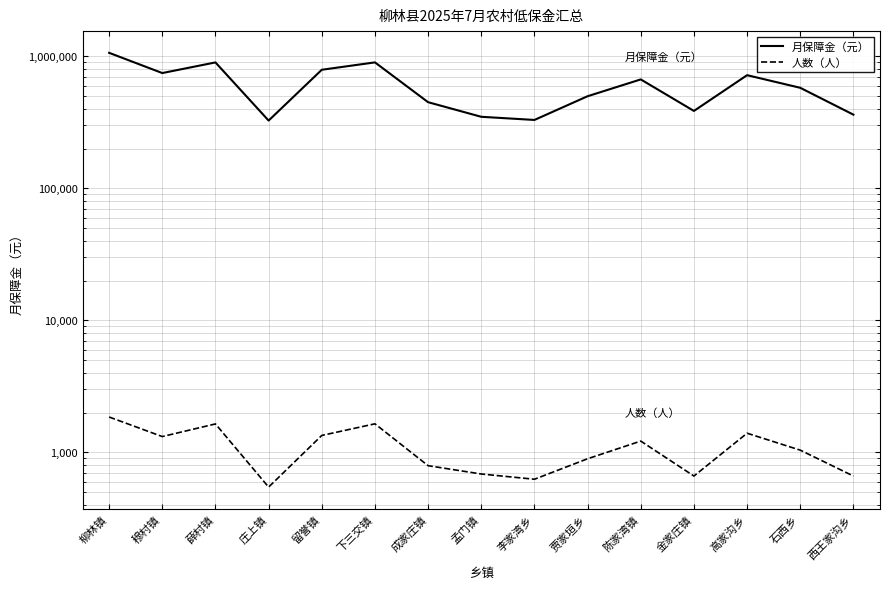

True or false: 人数（人） and 月保障金（元） cross at least once.

False